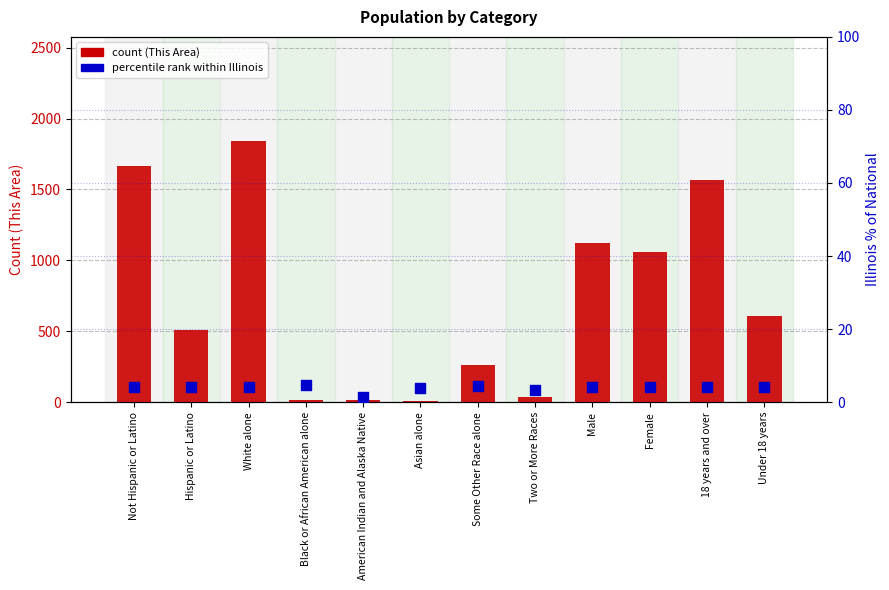

Which series has the largest Y range (max minus min)?

This Area (count)